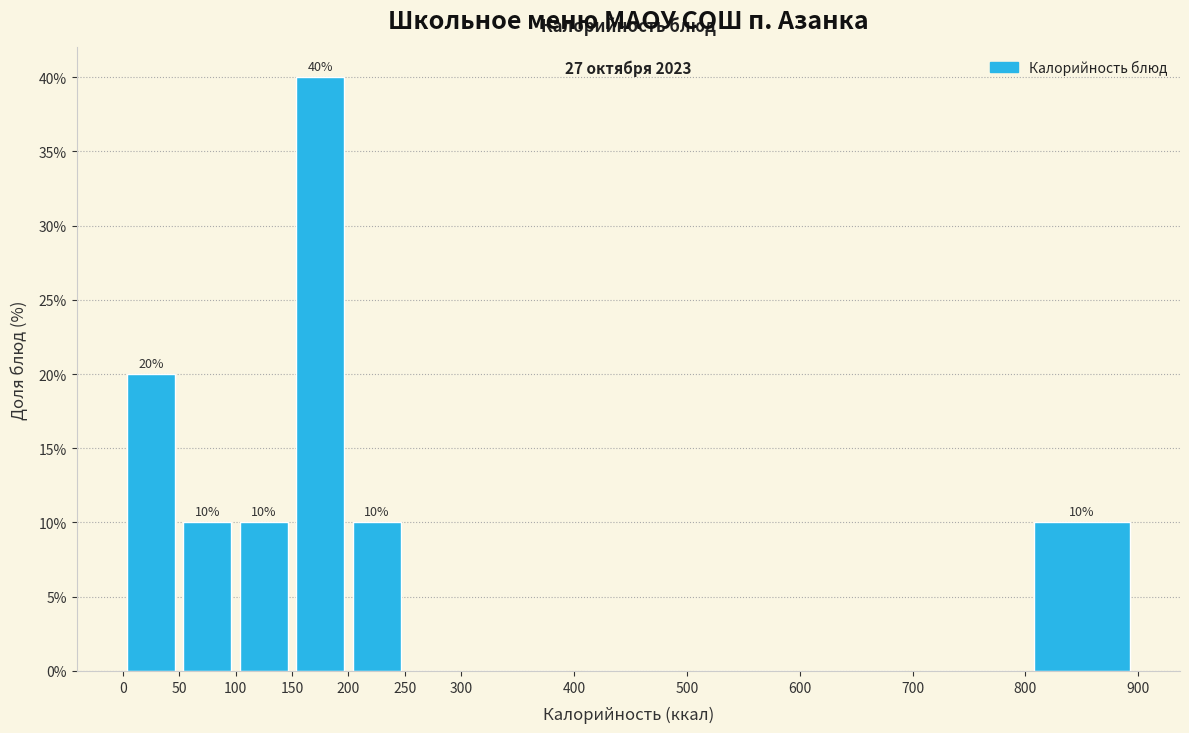

Which range on the x-axis has the tallest bar?

150 to 200